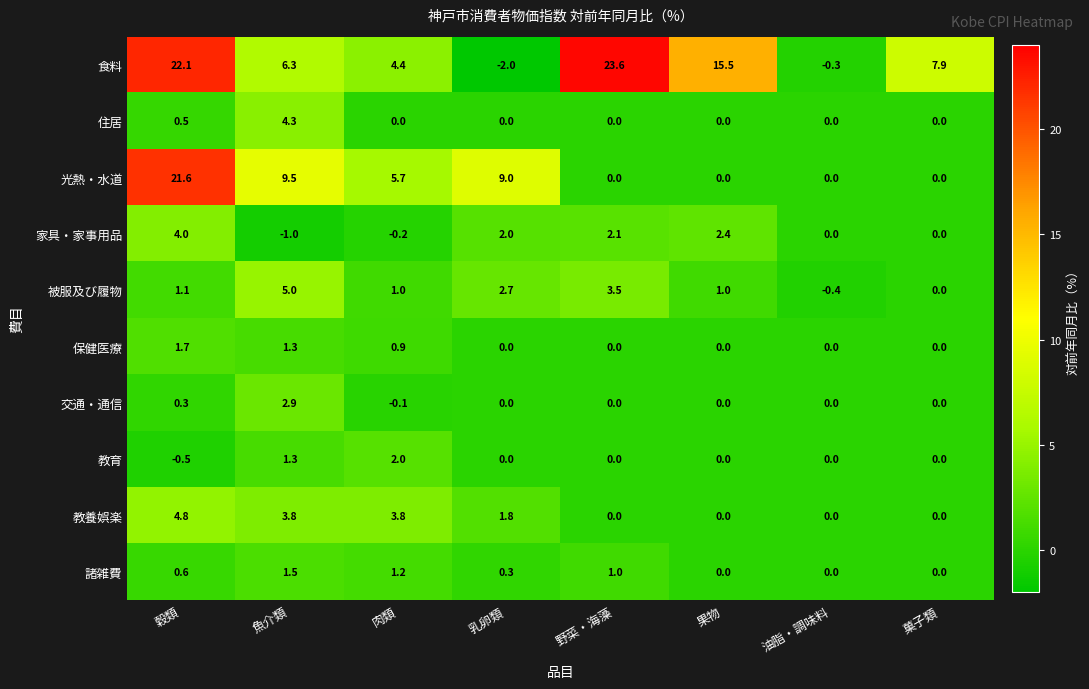

Rank the series by their maximum value, from highest to lowest.

食料, 光熱・水道, 被服及び履物, 教養娯楽, 住居, 家具・家事用品, 交通・通信, 教育, 保健医療, 諸雑費